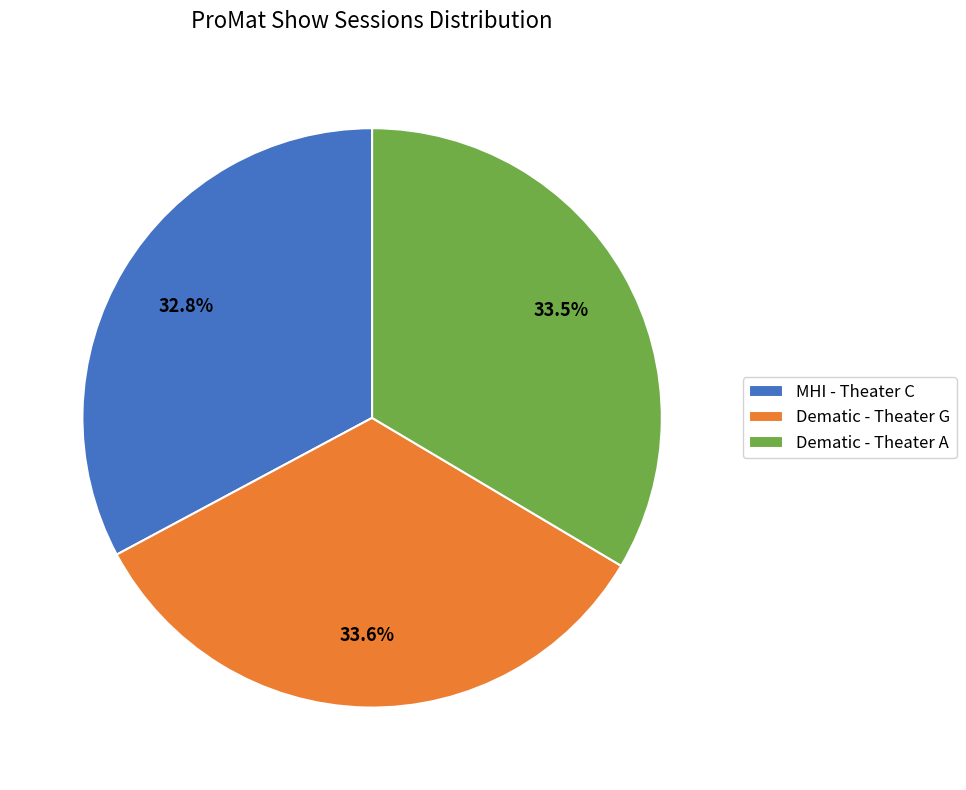

Is MHI - Theater C the majority of the pie?

No